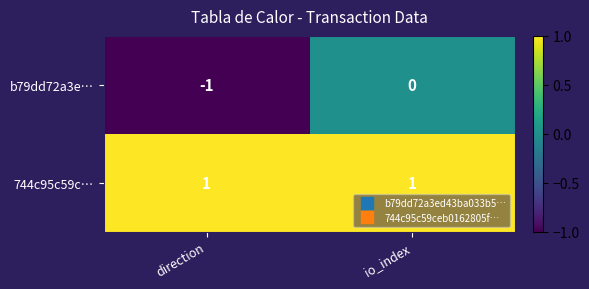

What is the difference between the highest and lowest values at io_index?

1